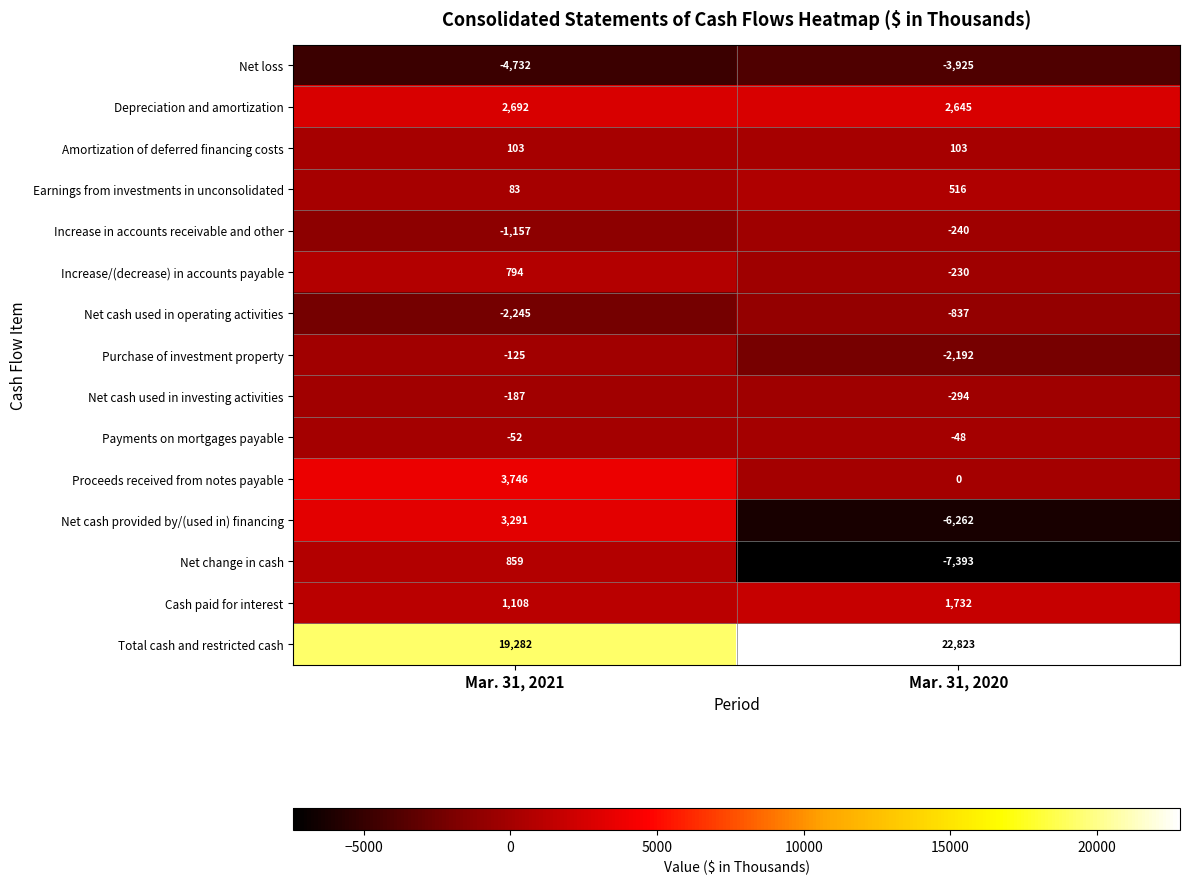

Rank the series by their maximum value, from lowest to highest.

Net loss, Net cash used in operating activities, Increase in accounts receivable and other, Net cash used in investing activities, Purchase of investment property, Payments on mortgages payable, Amortization of deferred financing costs, Earnings from investments in unconsolidated, Increase/(decrease) in accounts payable, Net change in cash, Cash paid for interest, Depreciation and amortization, Net cash provided by/(used in) financing, Proceeds received from notes payable, Total cash and restricted cash